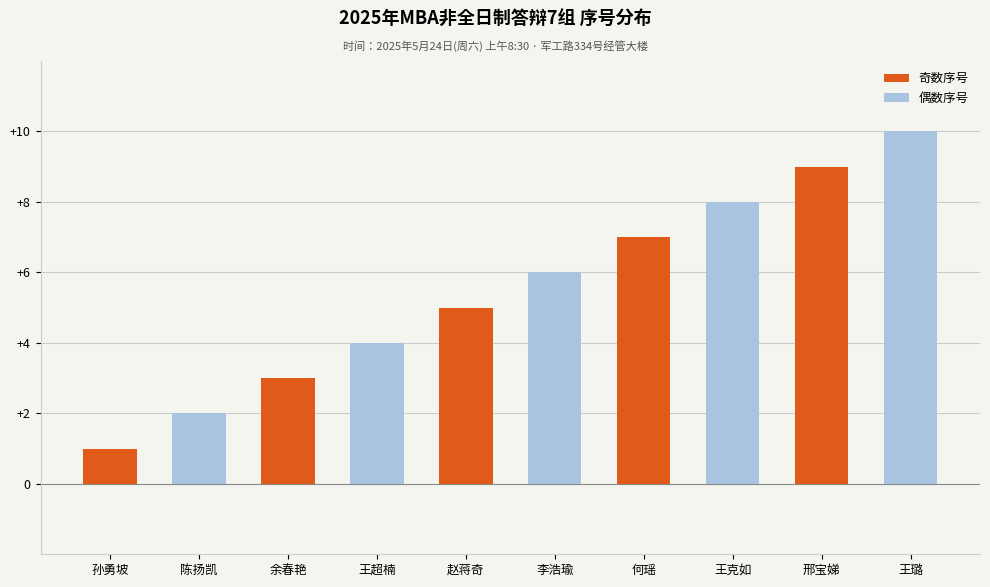

Is it true that the value at 赵蒋奇 is 2?

False